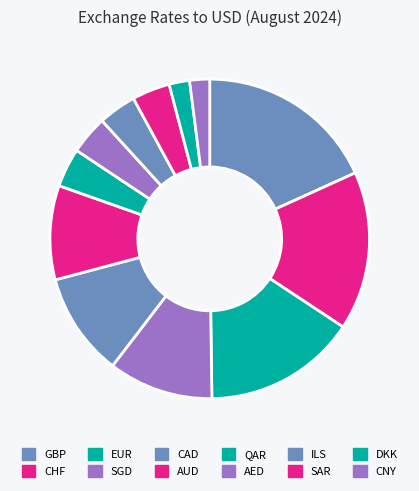

To the nearest percent, what is the difference between the AED and CNY slice percentages?

2%